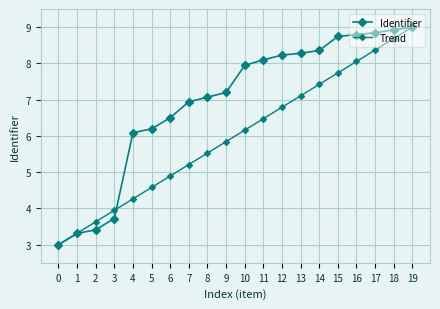

Reading left to right, extract all data points from this chart.

Identifier: 0=3.0	1=3.3	2=3.4	3=3.7	4=6.1	5=6.2	6=6.5	7=6.9	8=7.1	9=7.2	10=7.9	11=8.1	12=8.2	13=8.3	14=8.4	15=8.7	16=8.8	17=8.8	18=8.9	19=9.0
Trend: 0=3.0	1=3.3	2=3.6	3=3.9	4=4.3	5=4.6	6=4.9	7=5.2	8=5.5	9=5.8	10=6.2	11=6.5	12=6.8	13=7.1	14=7.4	15=7.7	16=8.1	17=8.4	18=8.7	19=9.0